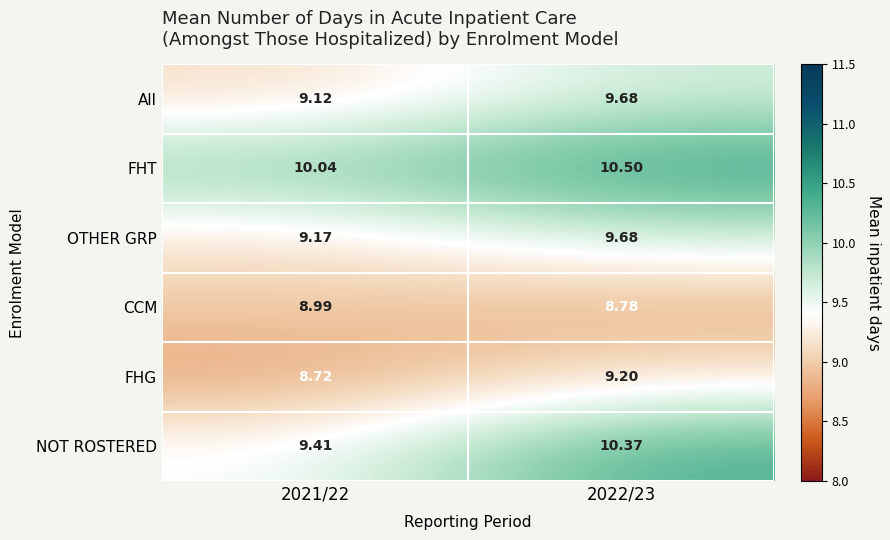

Which series changed the most between 2021/22 and 2022/23?

NOT ROSTERED